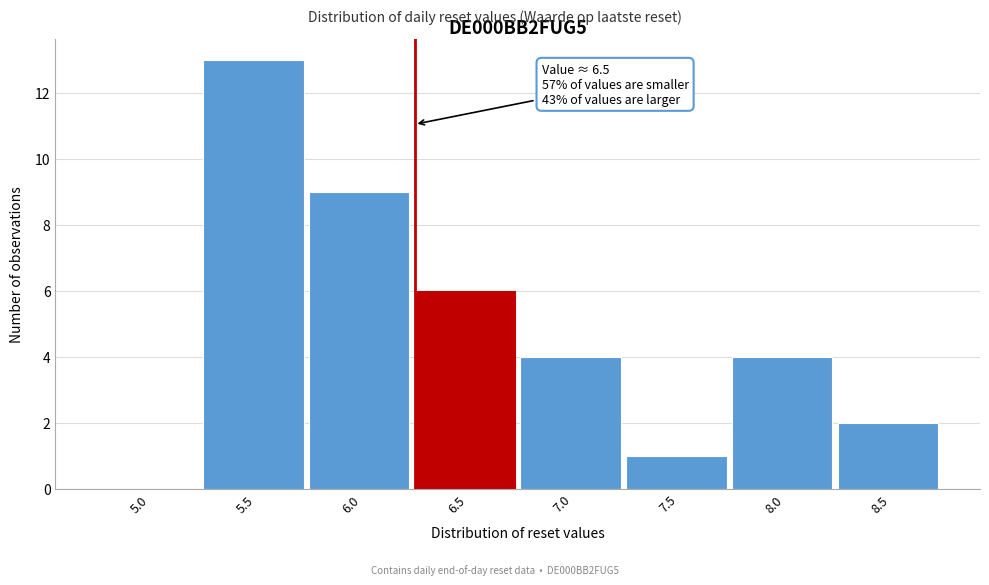

Reading right to left, extract all data points from this chart.

8.5=2	8.0=4	7.5=1	7.0=4	6.5=6	6.0=9	5.5=13	5.0=0